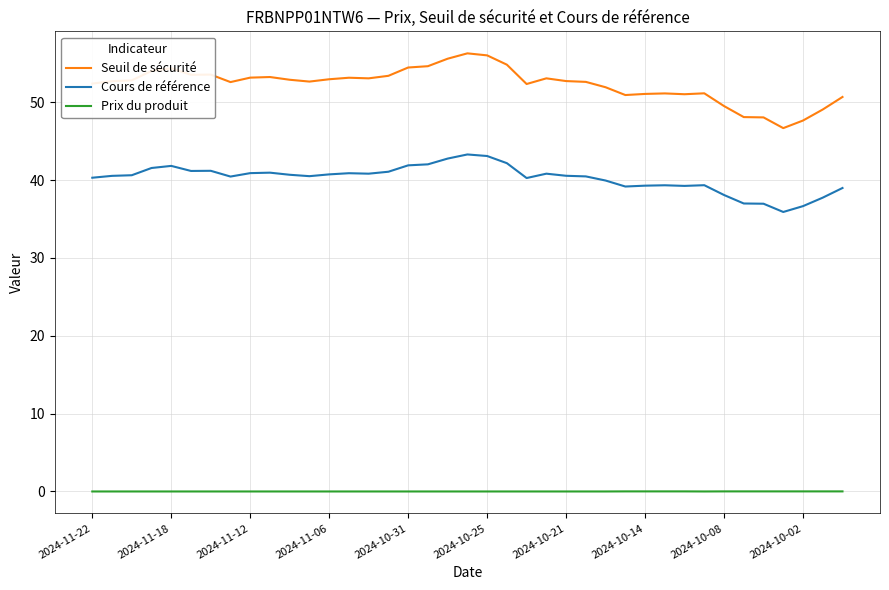

What is the greatest value displayed?

56.3